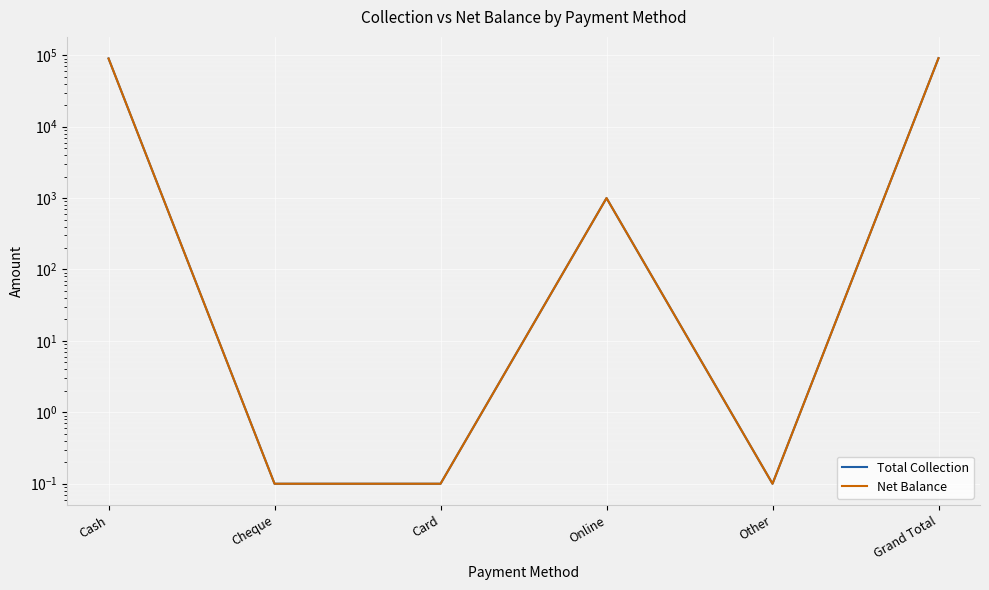

Is it true that Total Collection equals 1000.0 at Online?

True